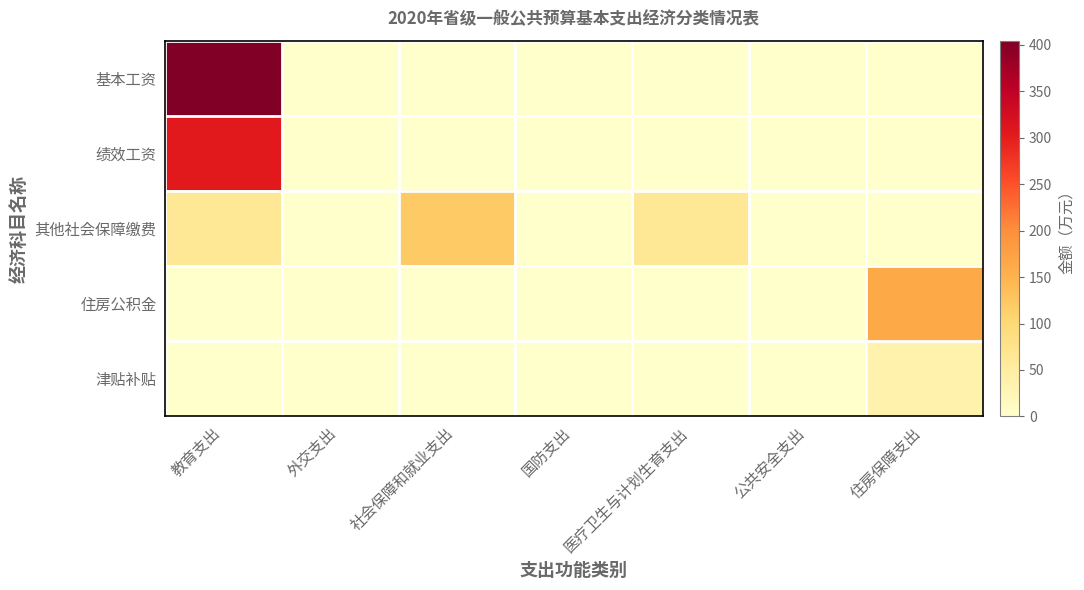

Which series has the largest total across all categories?

基本工资